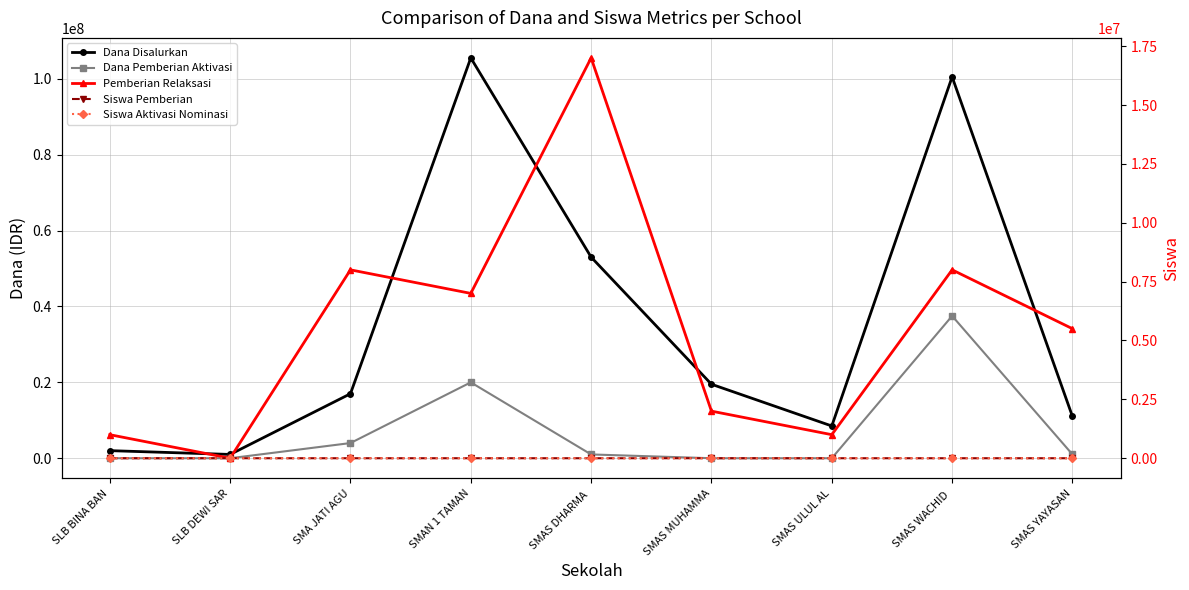

What are all the series names shown in the legend?

Dana Disalurkan, Dana Pemberian Aktivasi, Pemberian Relaksasi, Siswa Pemberian, Siswa Aktivasi Nominasi